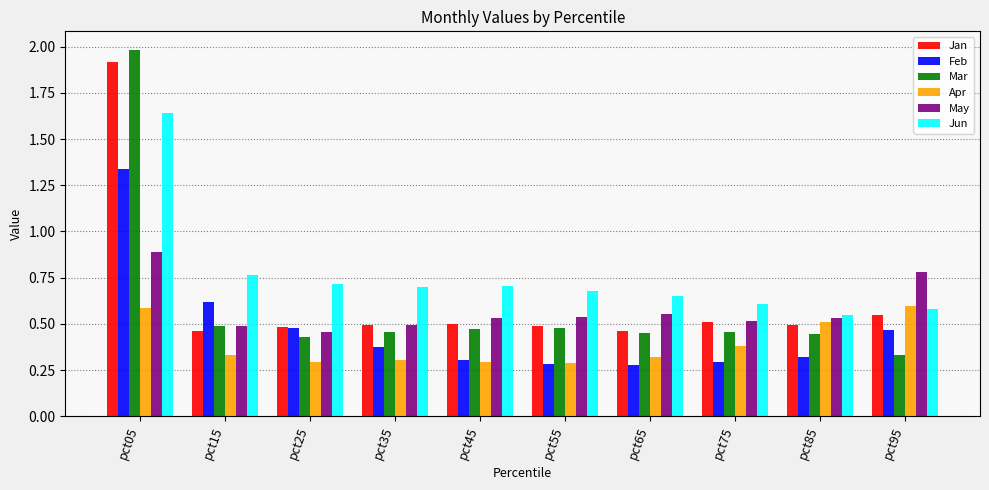

What is the difference between the Jan values at pct65 and pct05?

1.5